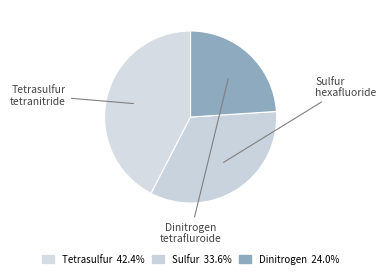

Which slice is the smallest?

Dinitrogen tetrafluroide